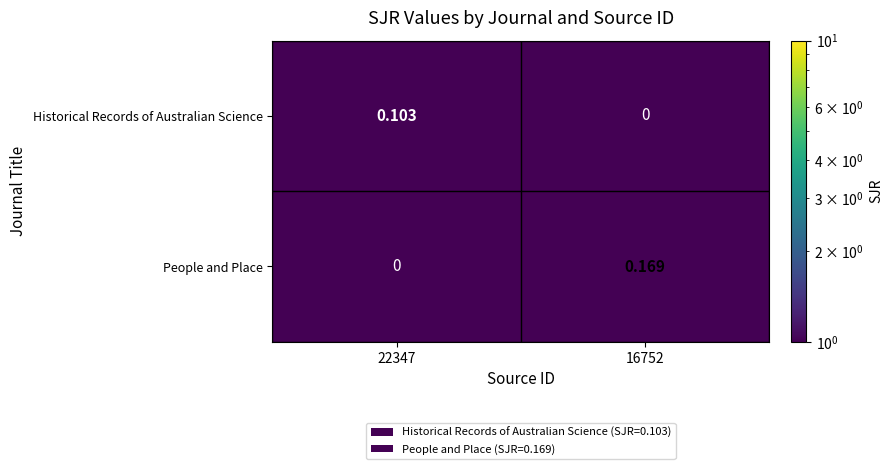

Which series has the largest total across all categories?

People and Place